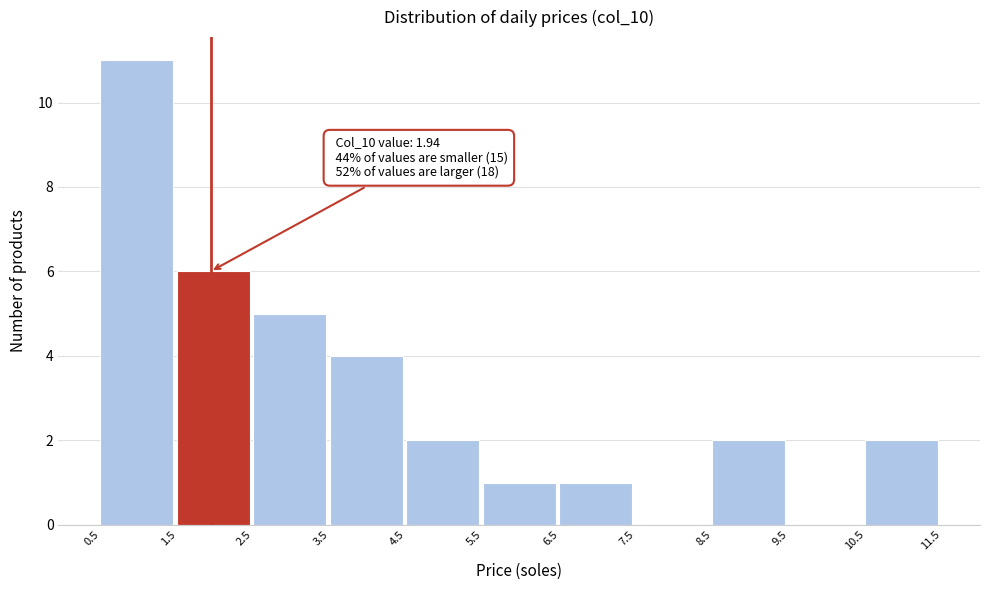

Which range on the x-axis has the tallest bar?

0.5 to 1.5